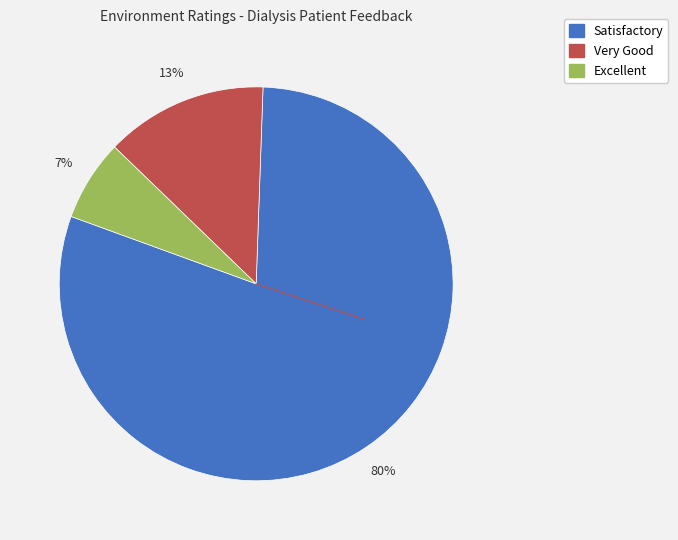

What is the smallest slice in the pie chart?

Excellent